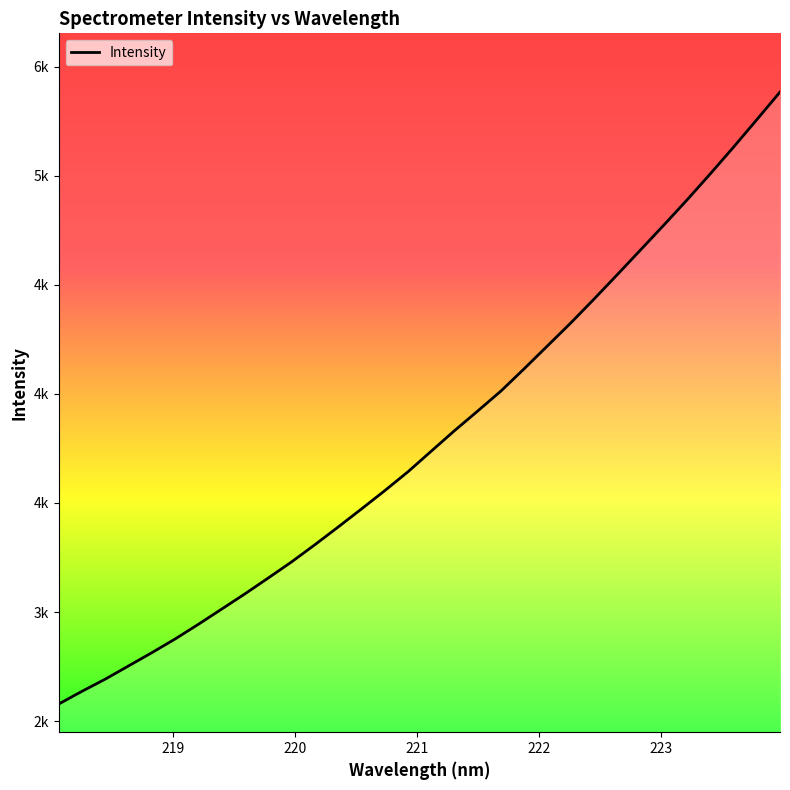

Which label corresponds to the smallest value in the chart?

218.0596